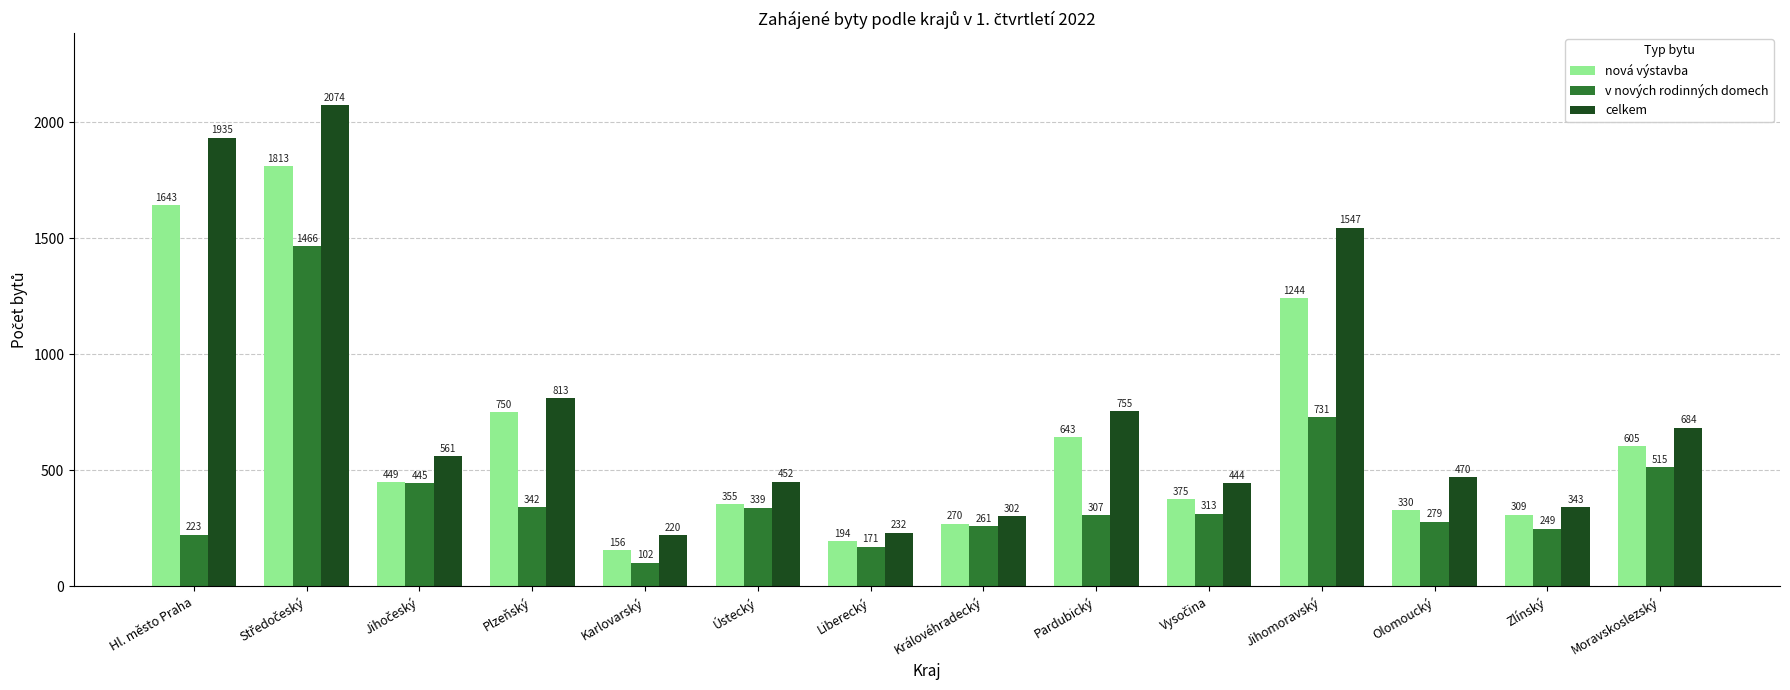

What is the sum of the v nových rodinných domech values at Moravskoslezský and Zlínský?

764